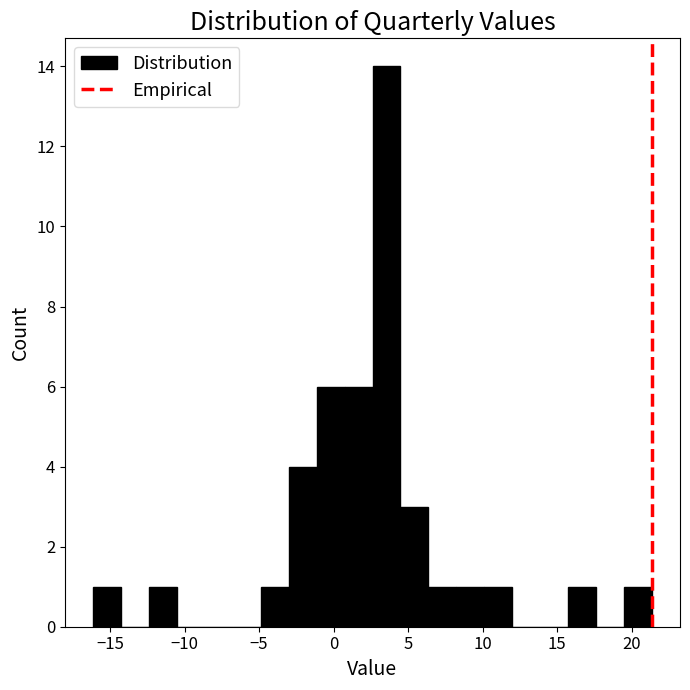

Read against the x-axis, roughly where is the centre of the tallest bar?

3.5